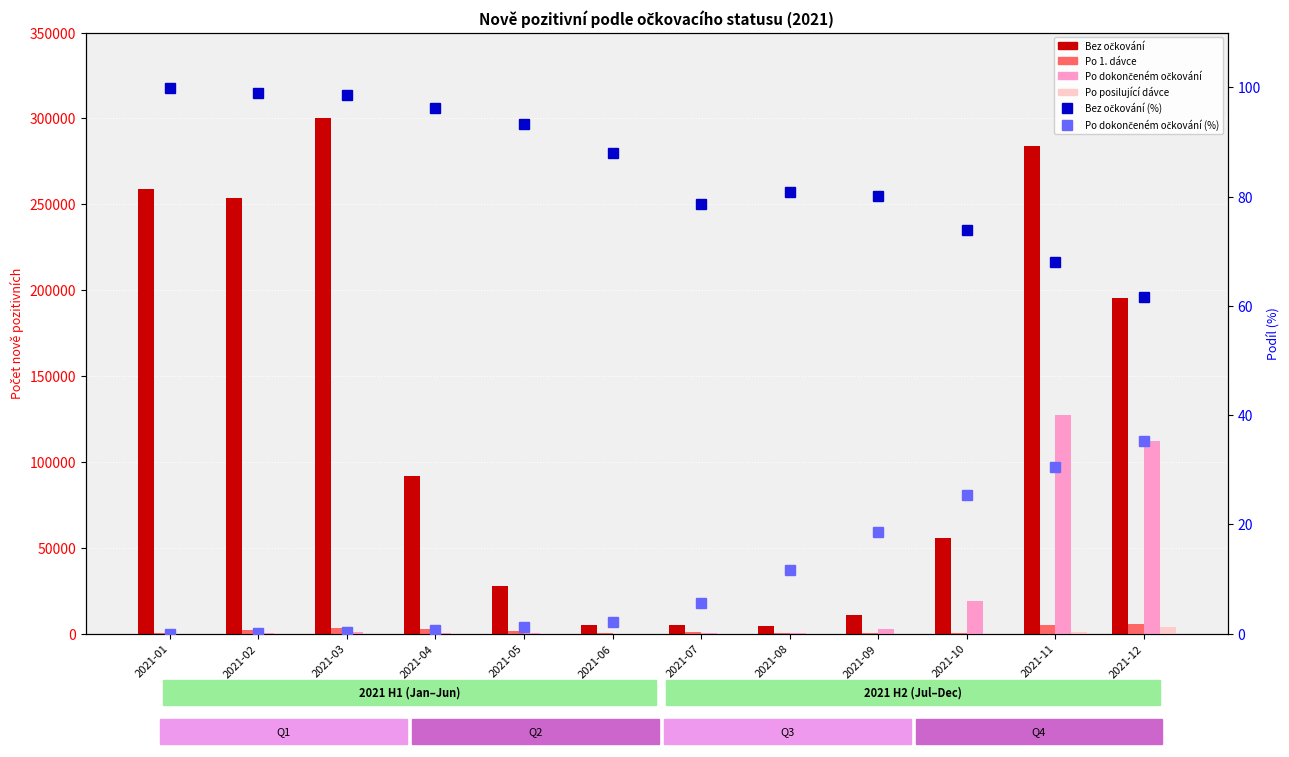

Count the number of data series in this chart.

6